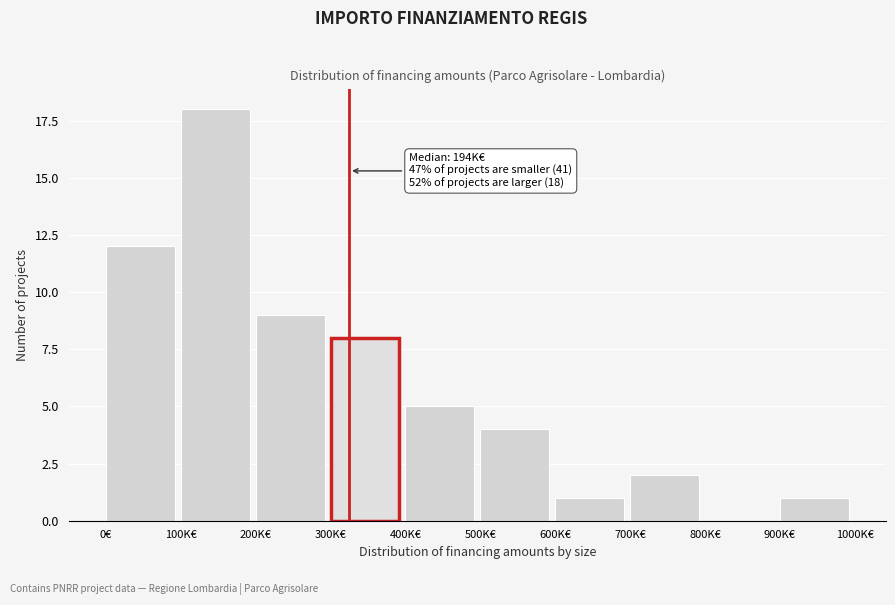

Reading left to right, list all the values displayed in this chart.

0€=12	100K€=18	200K€=9	300K€=8	400K€=5	500K€=4	600K€=1	700K€=2	800K€=0	900K€=1